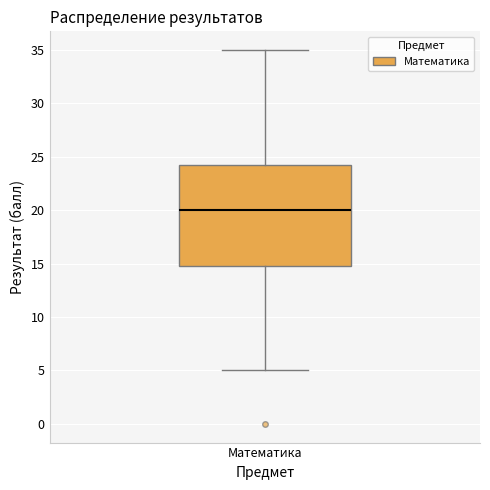

Where does the median line of the box for Математика sit on the y-axis? The values are not printed on the chart, so give them approximately, as read against the axis.

20.0